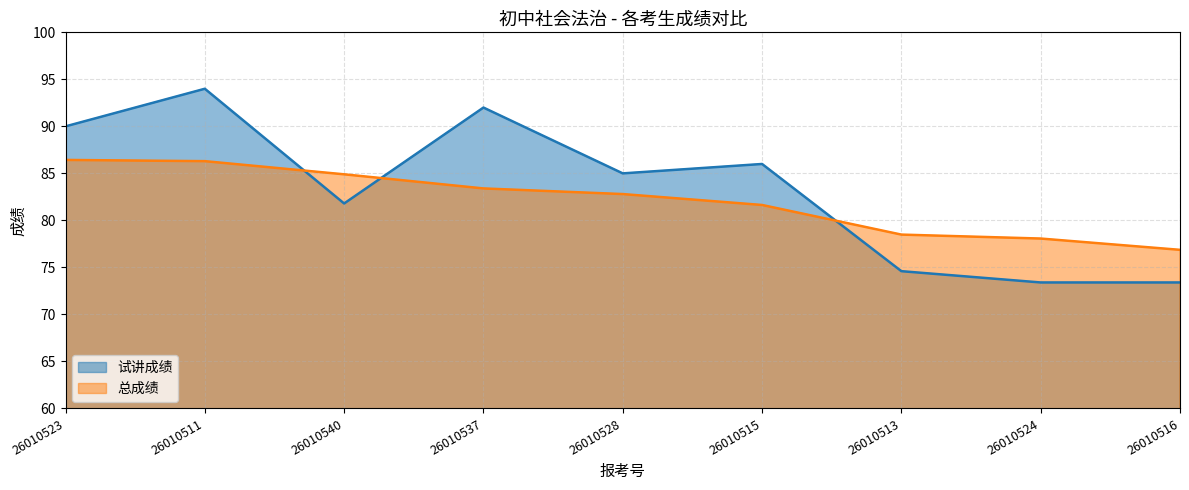

At which label does 总成绩 first exceed 82?

26010523